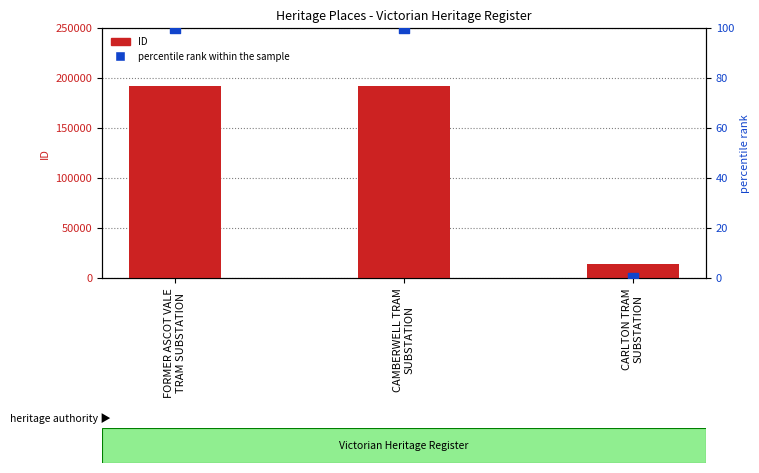

Which series contains the lowest Y value?

percentile rank within the sample